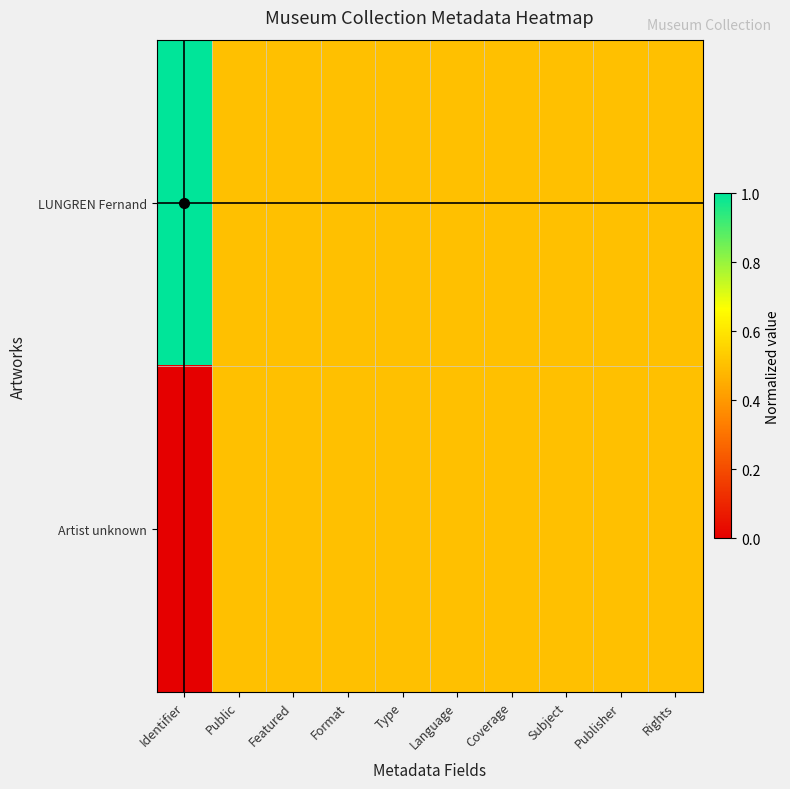

Reading right to left, what are all the values shown in this chart?

LUNGREN Fernand: Rights=0.5	Publisher=0.5	Subject=0.5	Coverage=0.5	Language=0.5	Type=0.5	Format=0.5	Featured=0.5	Public=0.5	Identifier=1.0
Artist unknown: Rights=0.5	Publisher=0.5	Subject=0.5	Coverage=0.5	Language=0.5	Type=0.5	Format=0.5	Featured=0.5	Public=0.5	Identifier=0.0